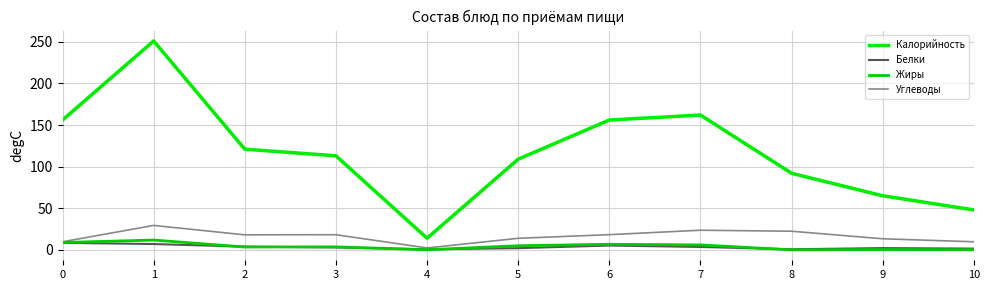

Which has a higher value, 6 or 1?

1